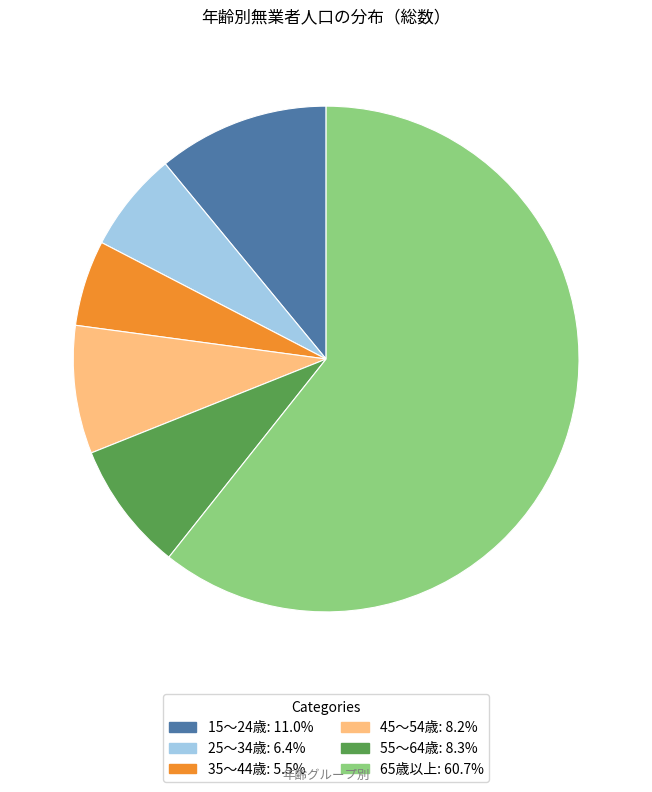

Count the number of slices in the pie.

6